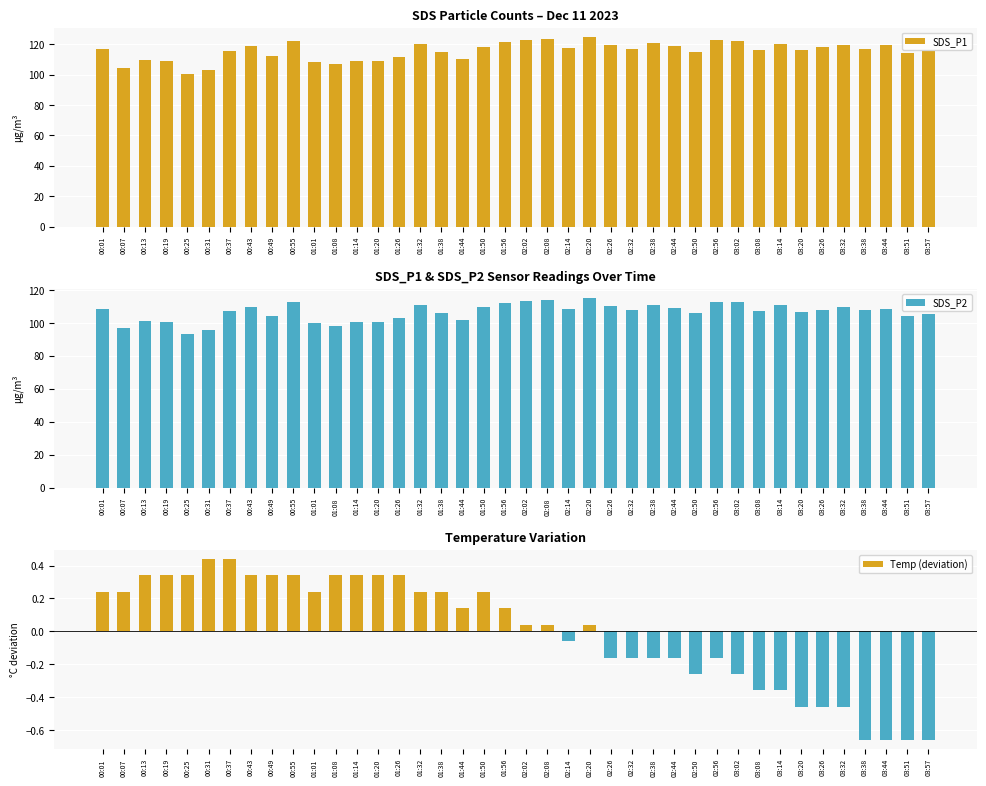

What position from the right is 01:26?

26